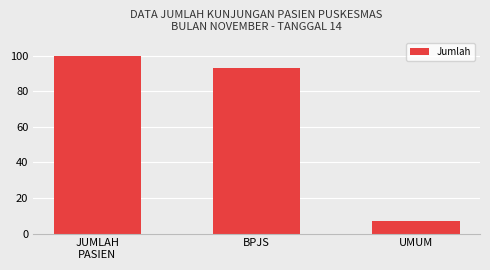

Rank the categories by value from lowest to highest.

UMUM, BPJS, JUMLAH
PASIEN